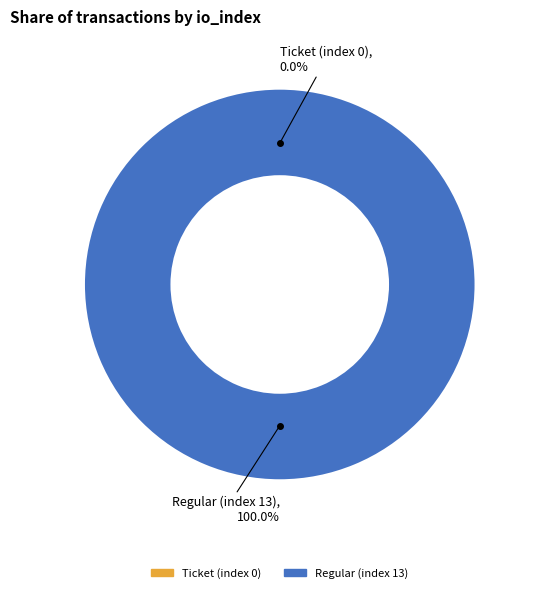

What percentage is the Regular (index 13) slice, to the nearest percent?

100%